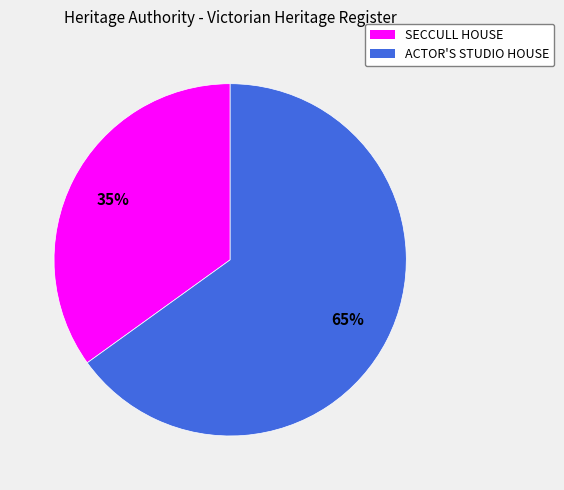

What is the majority slice?

ACTOR'S STUDIO HOUSE